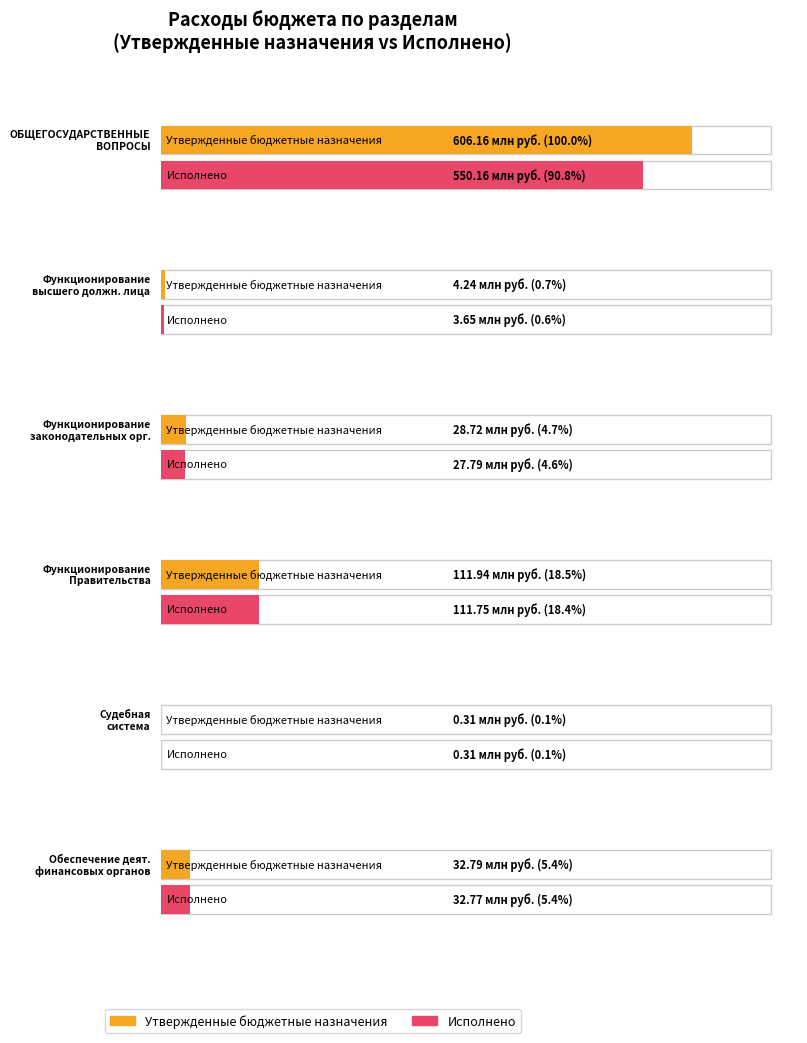

How many groups of bars are there?

6